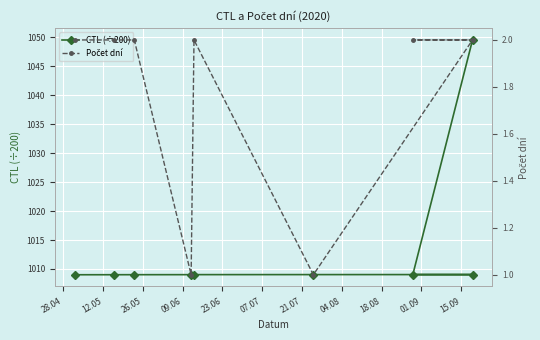

In Počet dní, how many points are higher than both neighbors (excluding endpoints)?

1